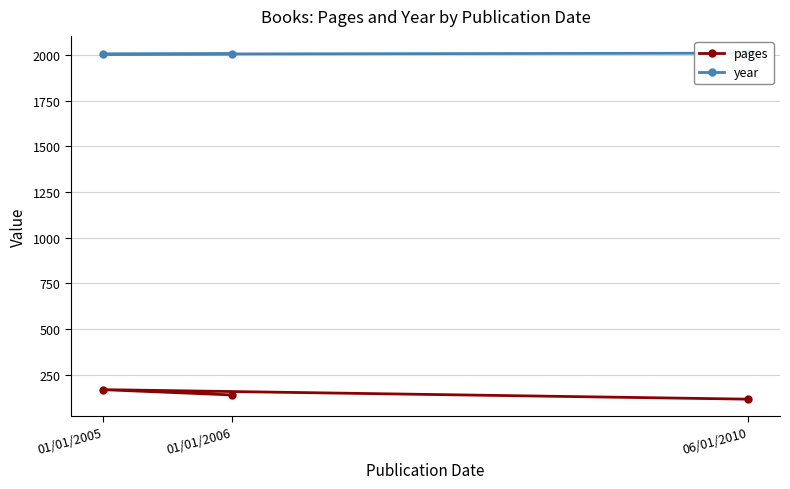

Count the number of categories in the chart.

3